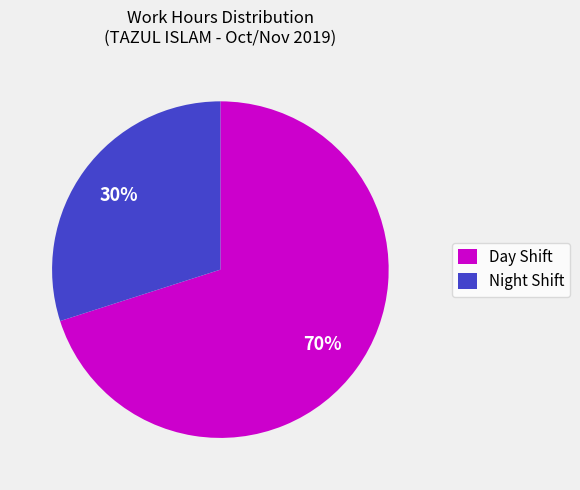

Count the number of slices in the pie.

2